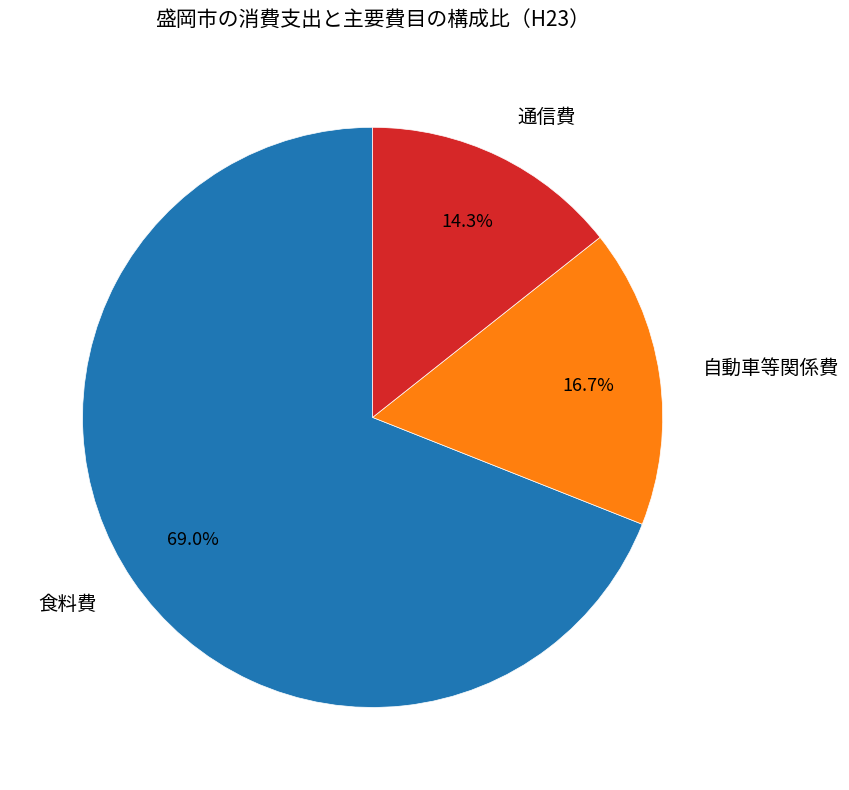

To the nearest percent, what is the difference between the largest and smallest slice percentages?

55%